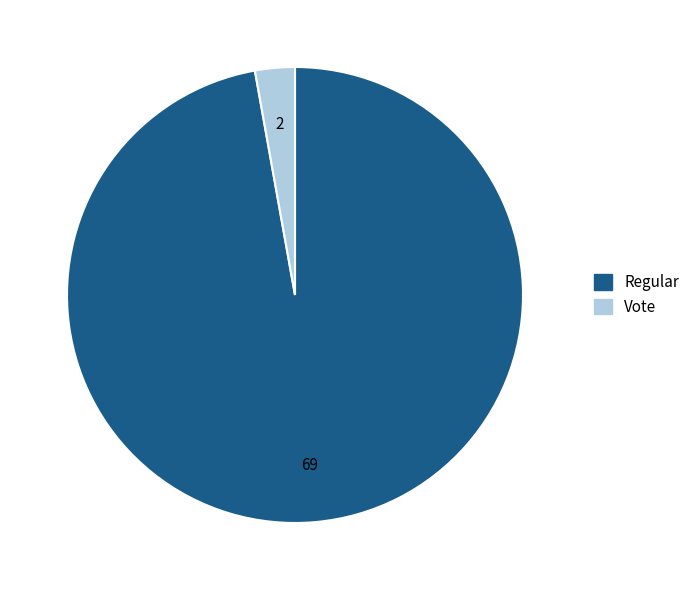

How many slices are in this pie chart?

2